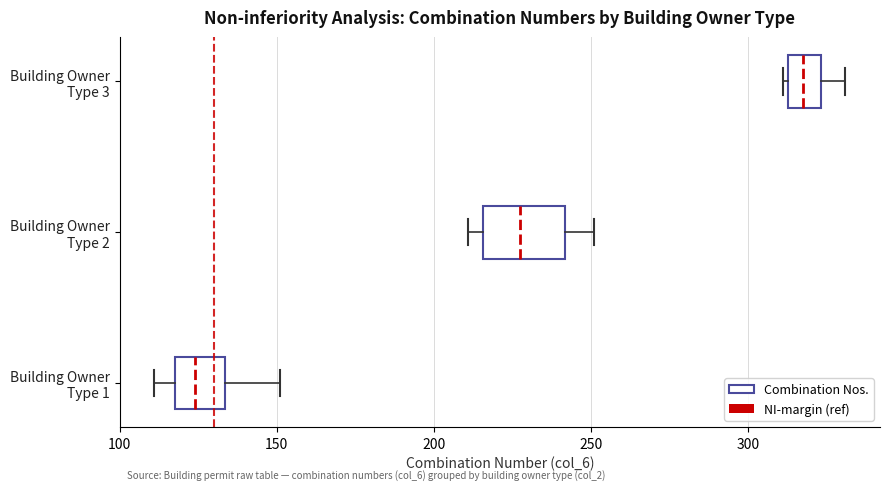

Which box's median line is the furthest to the right?

Building Owner Type 3